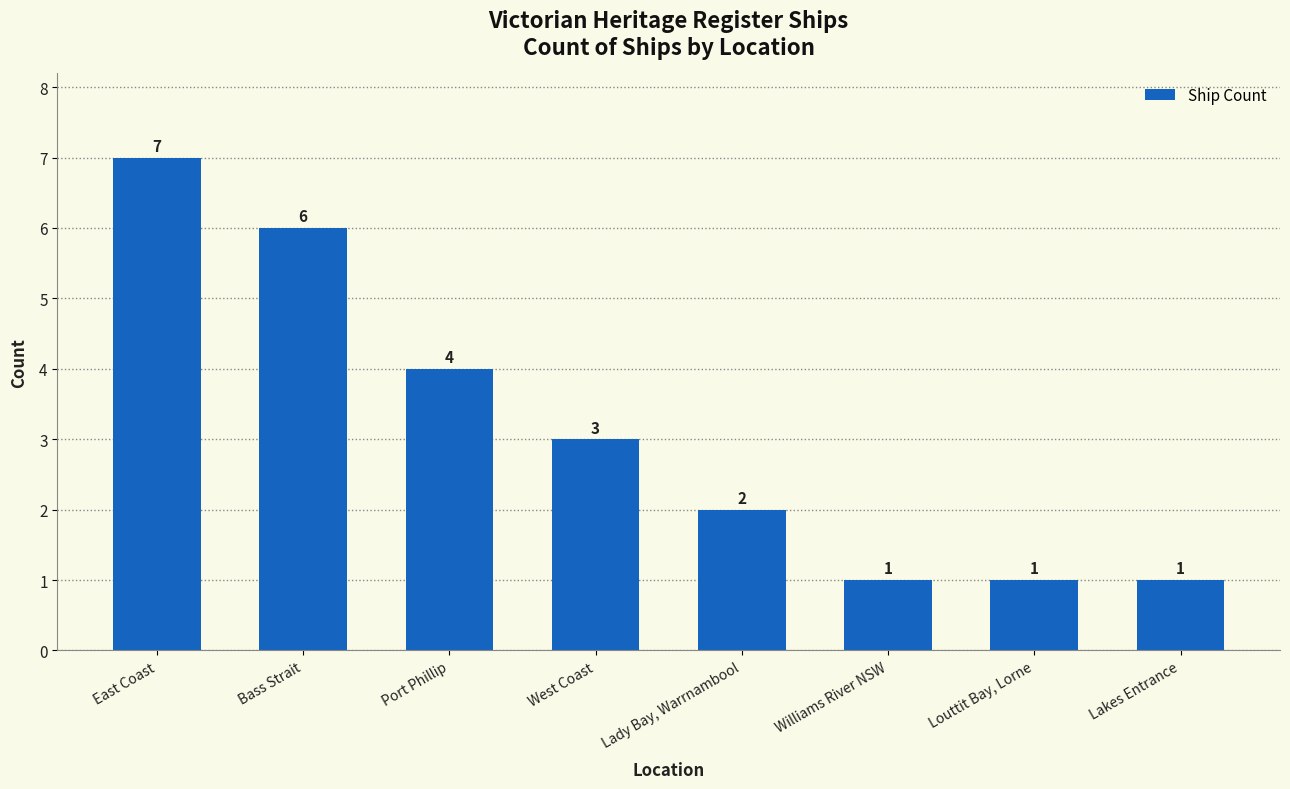

How many values are below 3?

4